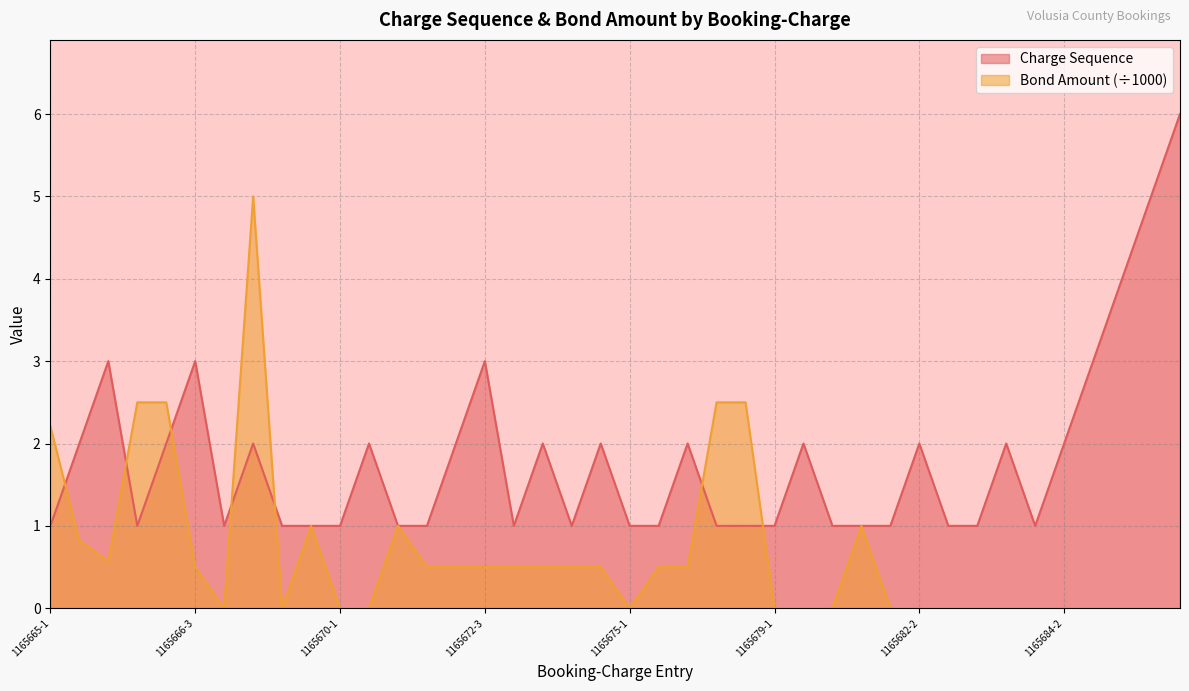

How many positive values does the Bond Amount series have?

21